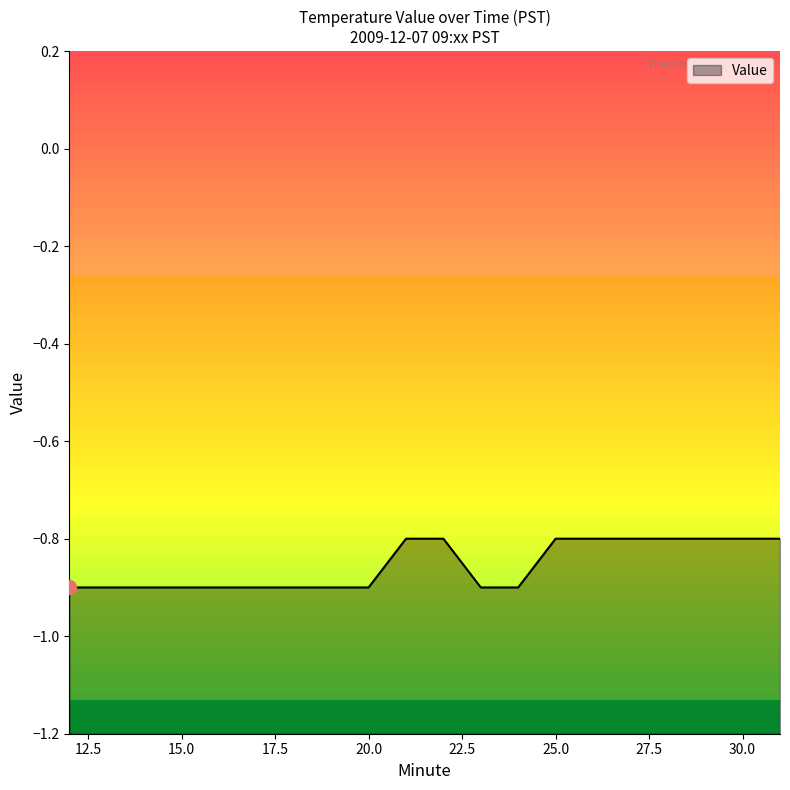

Does the chart display data point markers on the line(s)?

No